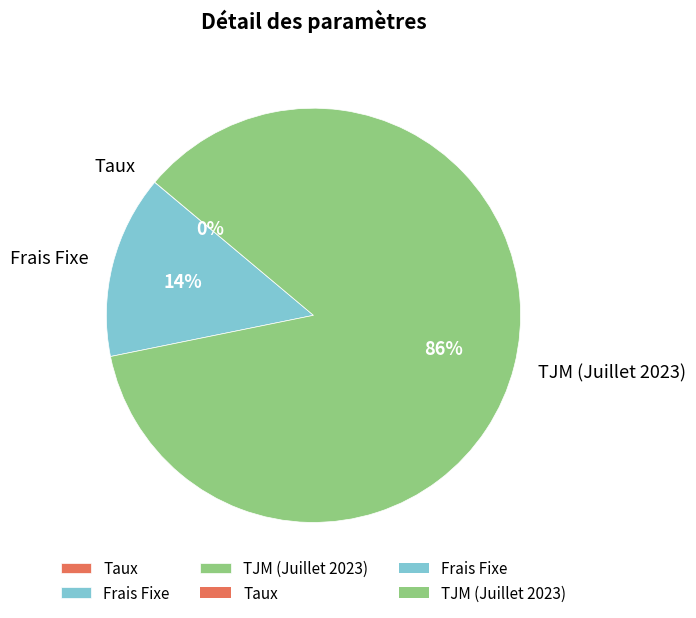

What is the largest slice in the pie chart?

TJM (Juillet 2023)